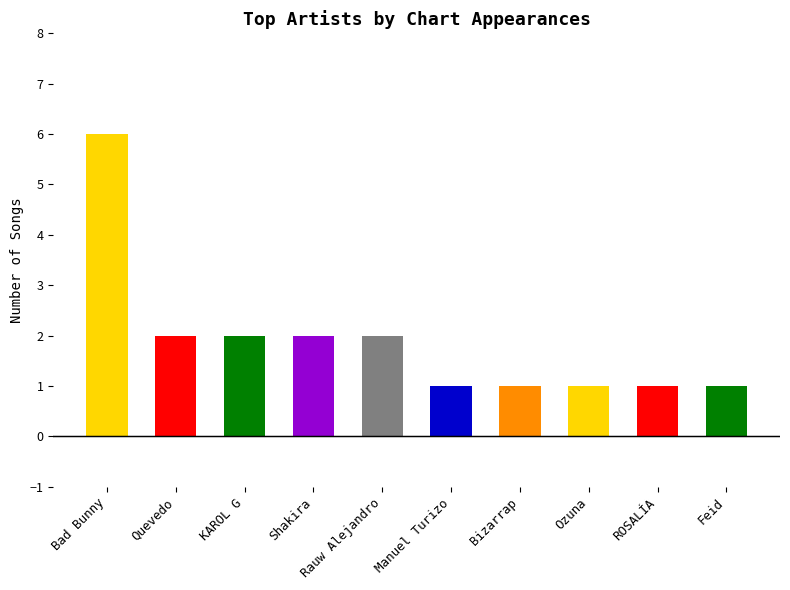

What is the minimum value shown in the chart?

1